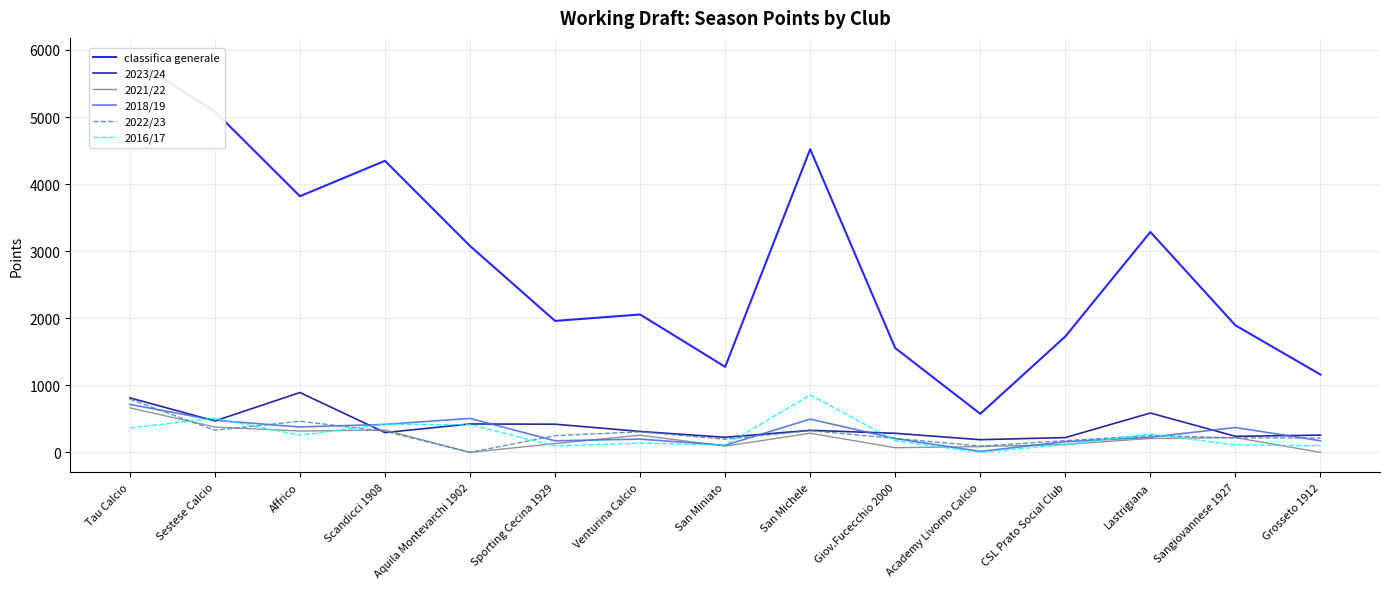

What is the total value across all series at Sestese Calcio?

7247.5